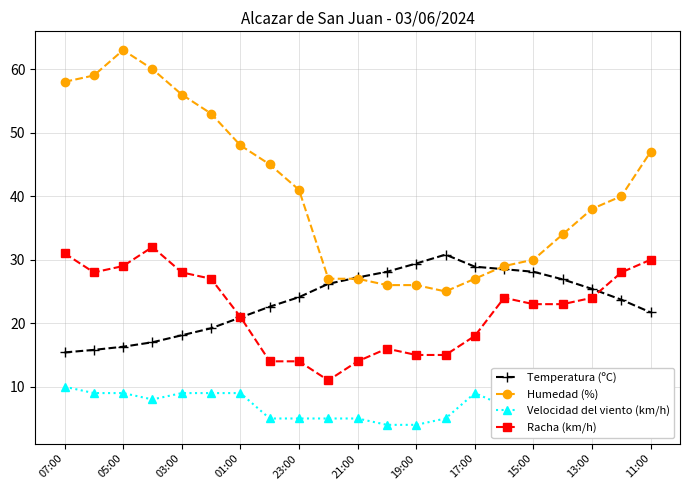

What position from the left is 15?

16